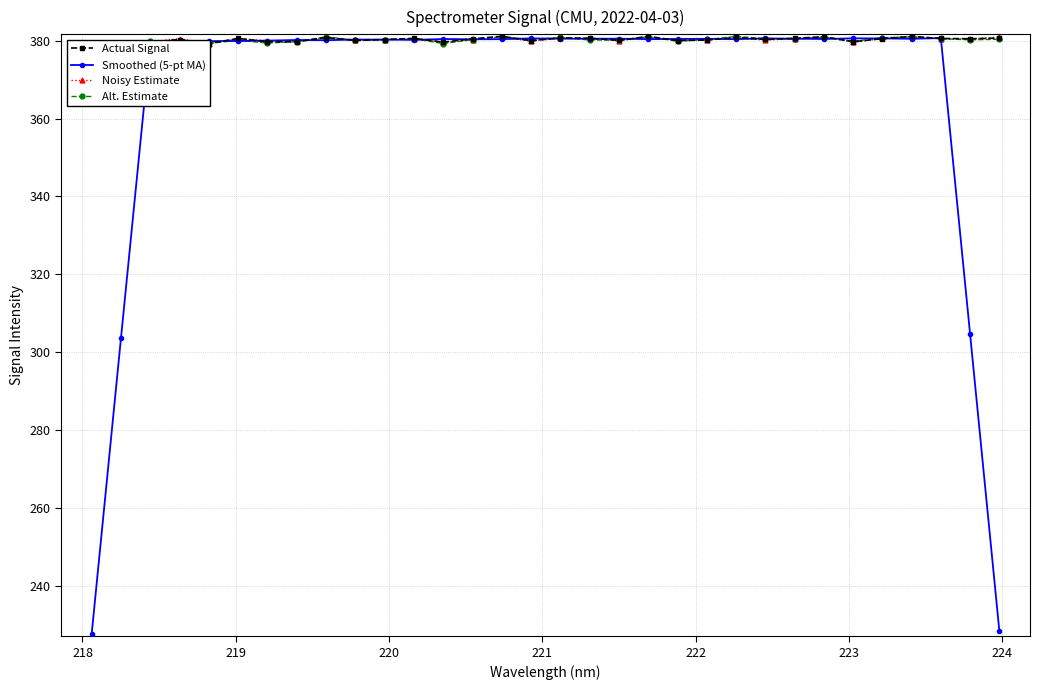

After their last crossing, which series has the higher values: Smoothed (5-pt MA) or Actual Signal?

Actual Signal